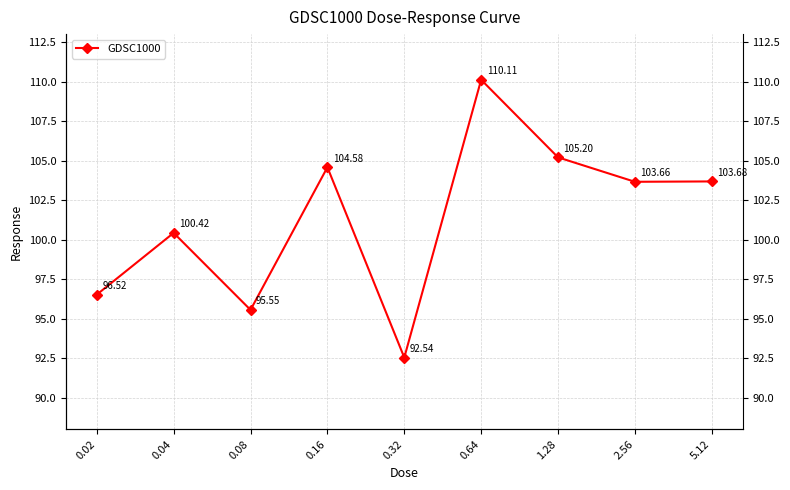

What is the smallest value displayed?

92.5